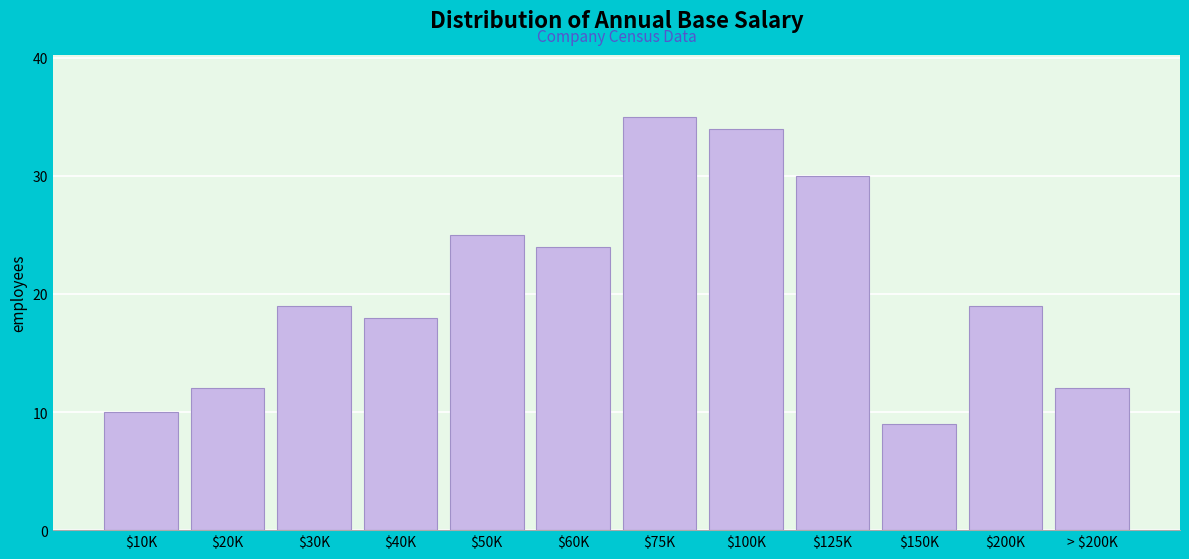

Reading right to left, extract all data points from this chart.

12	19	9	30	34	35	24	25	18	19	12	10